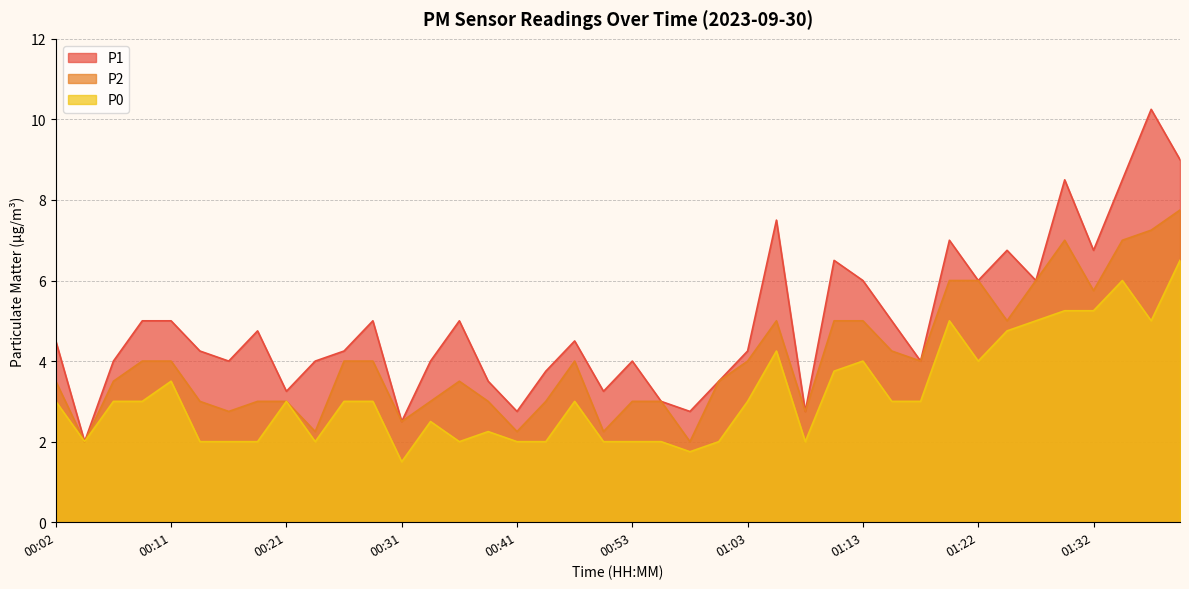

Reading left to right, transcribe all the data shown in this chart.

P1: 4.5	2.0	4.0	5.0	5.0	4.2	4.0	4.8	3.2	4.0	4.2	5.0	2.5	4.0	5.0	3.5	2.8	3.8	4.5	3.2	4.0	3.0	2.8	3.5	4.2	7.5	2.8	6.5	6.0	5.0	4.0	7.0	6.0	6.8	6.0	8.5	6.8	8.5	10.2	9.0
P2: 3.5	2.0	3.5	4.0	4.0	3.0	2.8	3.0	3.0	2.2	4.0	4.0	2.5	3.0	3.5	3.0	2.2	3.0	4.0	2.2	3.0	3.0	2.0	3.5	4.0	5.0	2.8	5.0	5.0	4.2	4.0	6.0	6.0	5.0	6.0	7.0	5.8	7.0	7.2	7.8
P0: 3.0	2.0	3.0	3.0	3.5	2.0	2.0	2.0	3.0	2.0	3.0	3.0	1.5	2.5	2.0	2.2	2.0	2.0	3.0	2.0	2.0	2.0	1.8	2.0	3.0	4.2	2.0	3.8	4.0	3.0	3.0	5.0	4.0	4.8	5.0	5.2	5.2	6.0	5.0	6.5